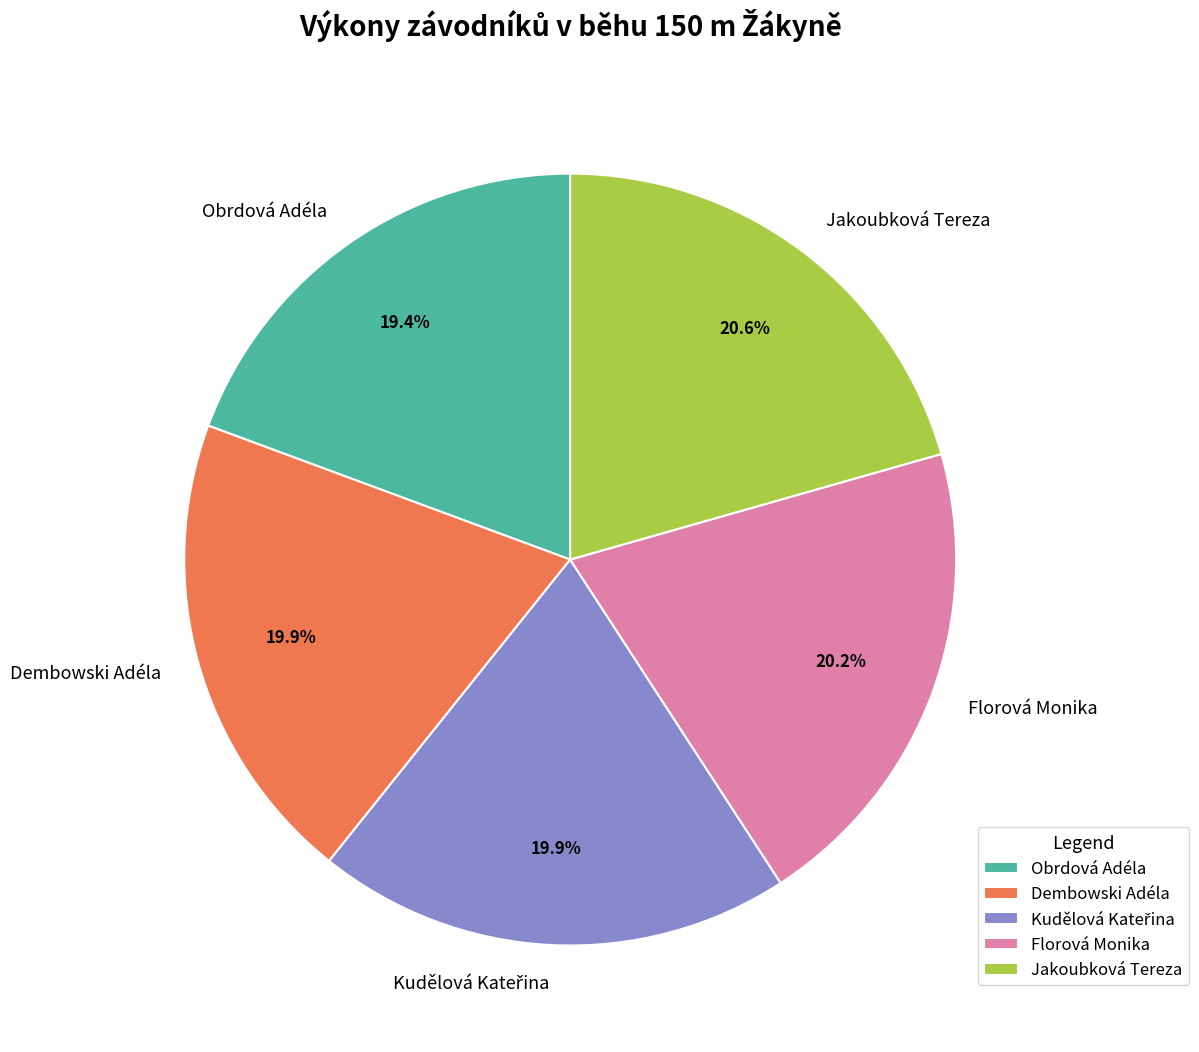

Which category has the smallest portion of the pie?

Obrdová Adéla